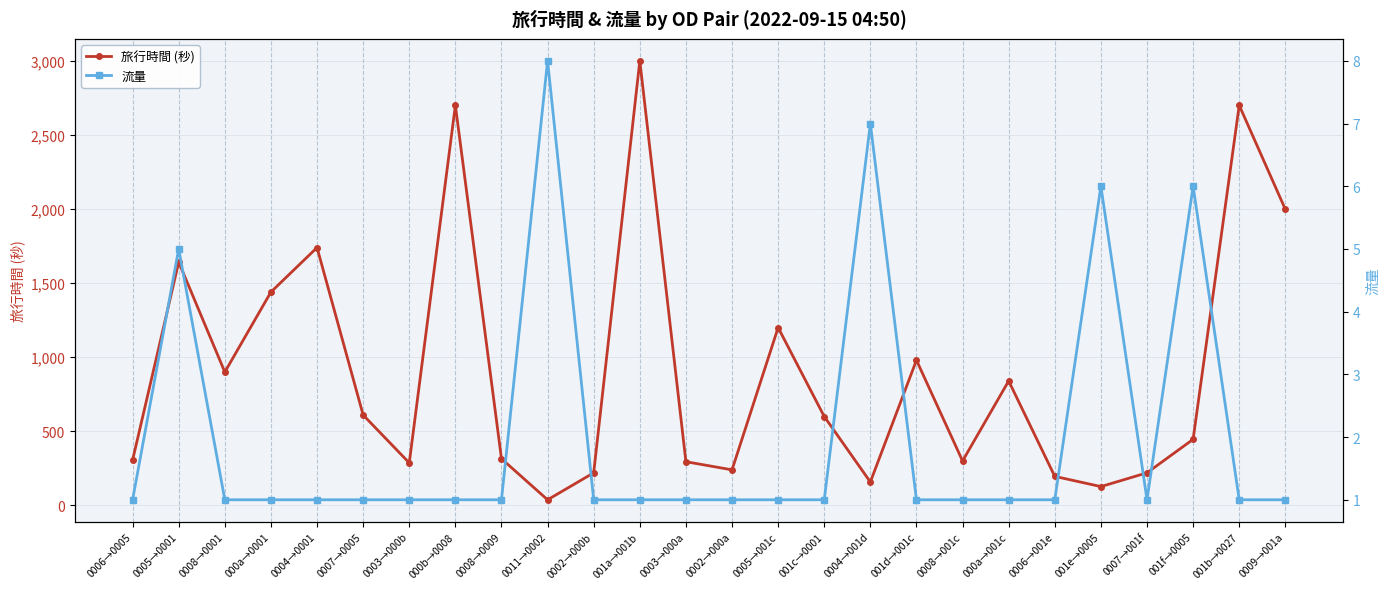

True or false: 旅行時間 (秒) and 流量 cross at least once.

False